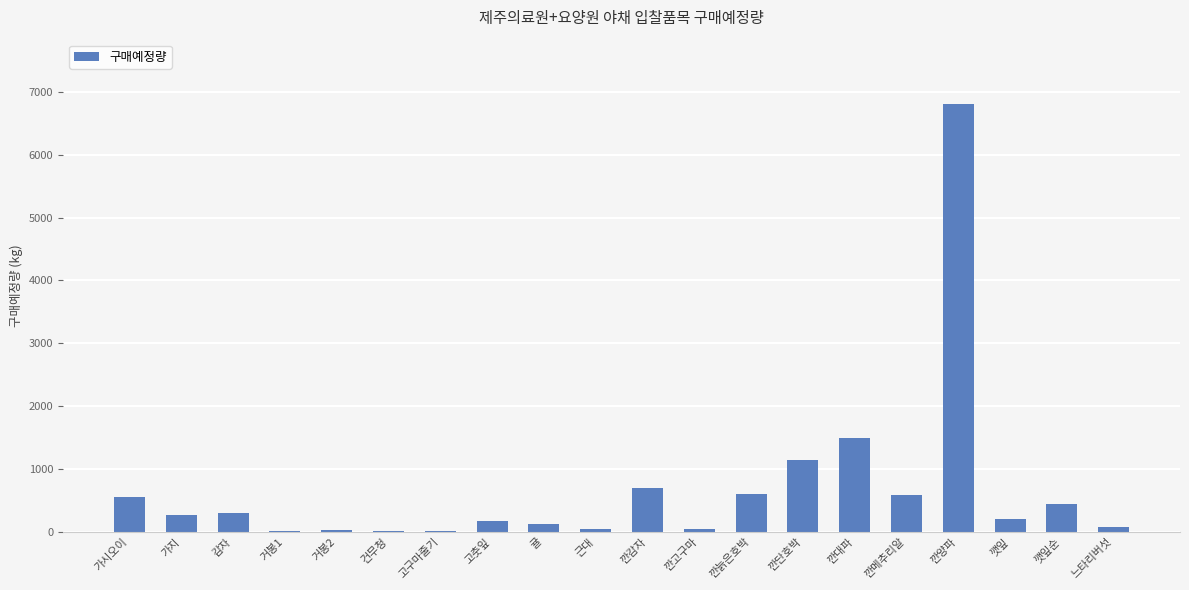

What is the sum of all values?

13680